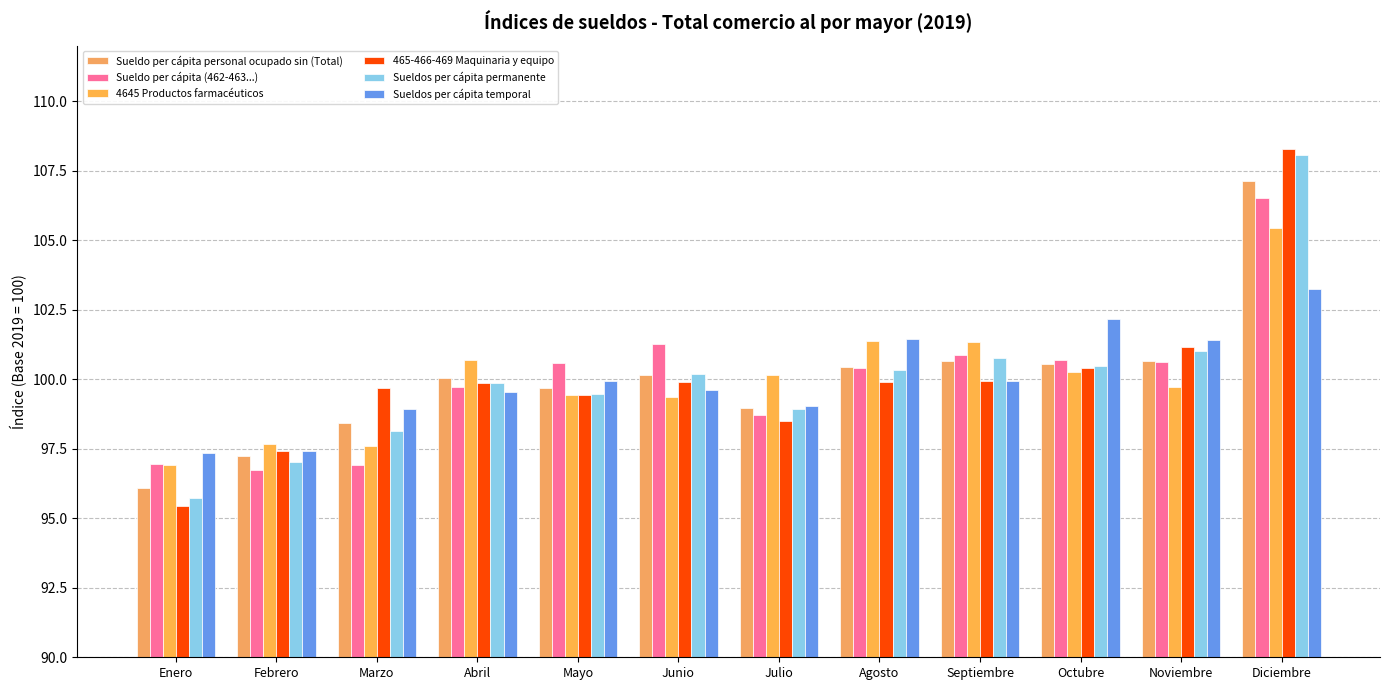

Is the value of Sueldos per cápita permanente at Julio greater than the value of Sueldo per cápita (462-463...) at Junio?

No